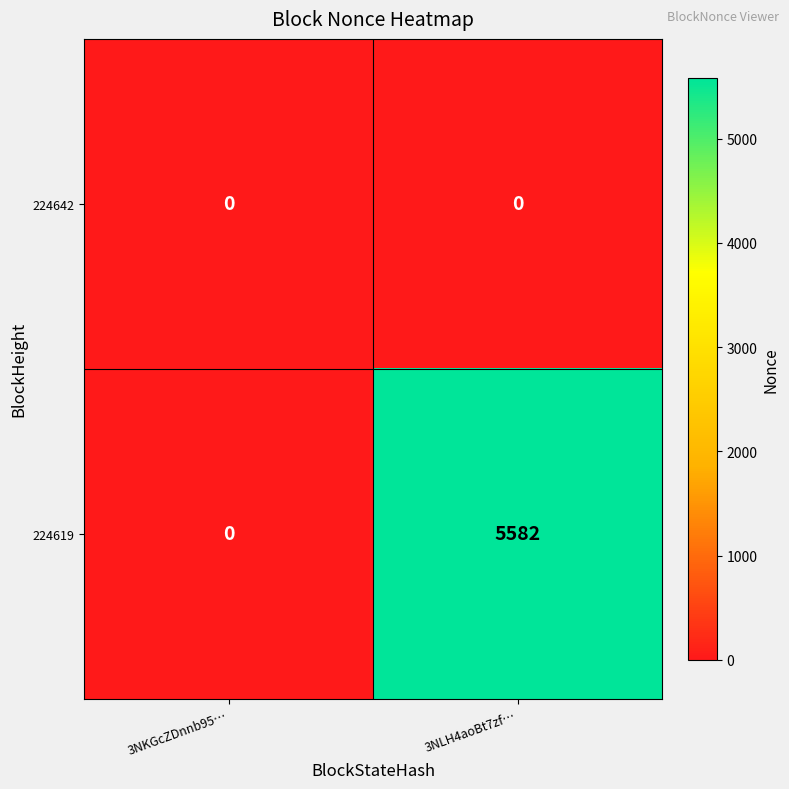

Is it true that 224619 equals 1228 at 3NLH4aoBt7zf…?

False